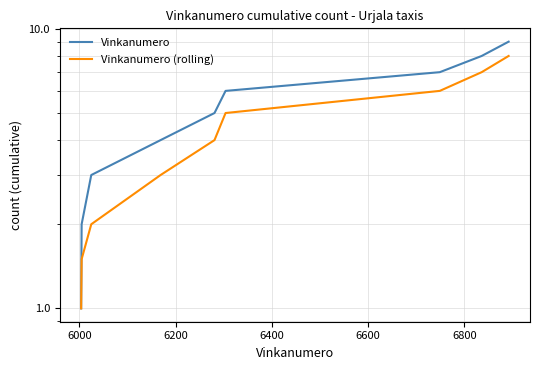

Which series has the largest total across all categories?

Vinkanumero